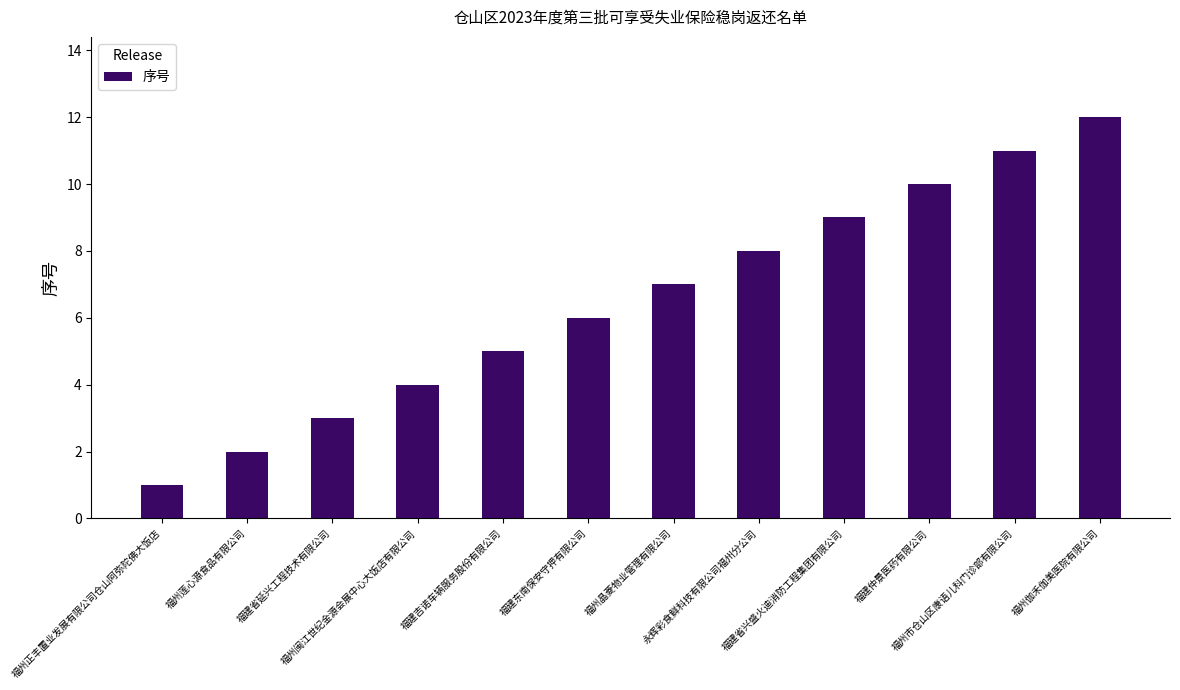

Count the number of categories in the chart.

12